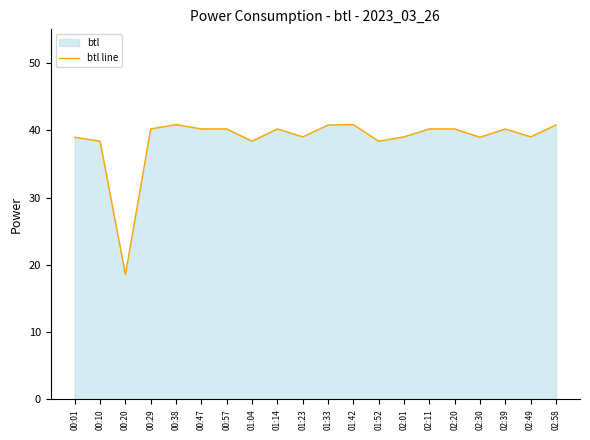

List the labels in order of value, largest first.

00:38, 01:42, 01:33, 02:58, 00:29, 00:47, 00:57, 01:14, 02:11, 02:20, 02:39, 01:23, 02:01, 02:49, 00:01, 02:30, 00:10, 01:04, 01:52, 00:20